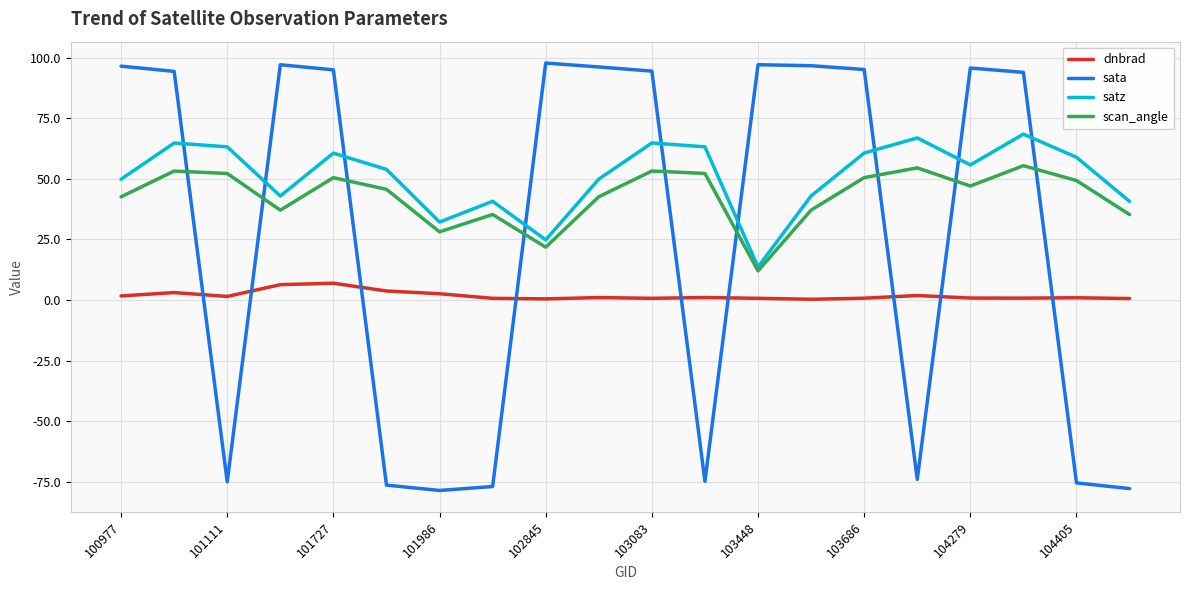

True or false: sata and scan_angle cross at least once.

True